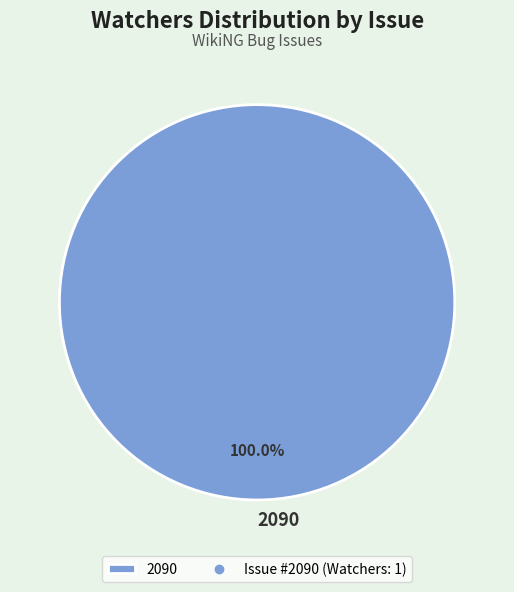

Which slice represents more than half of the pie?

2090